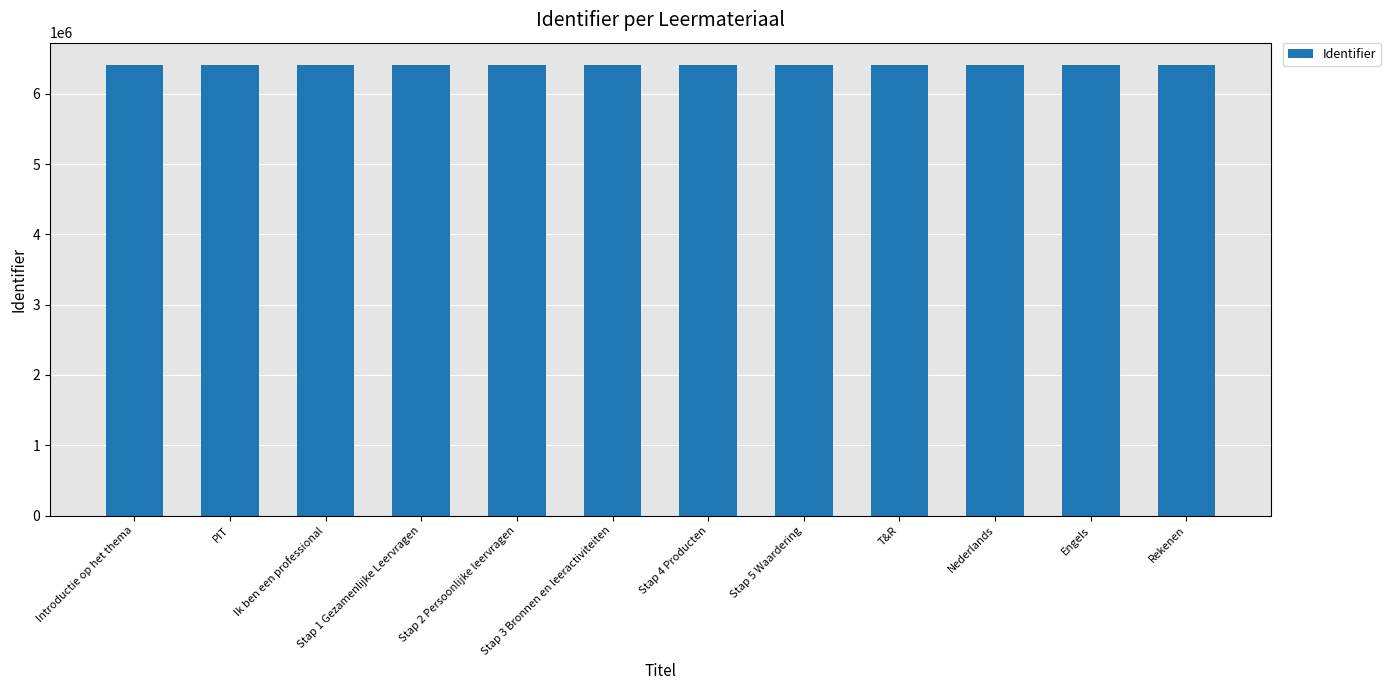

Is it true that the value at Stap 1 Gezamenlijke Leervragen is 6405724?

True